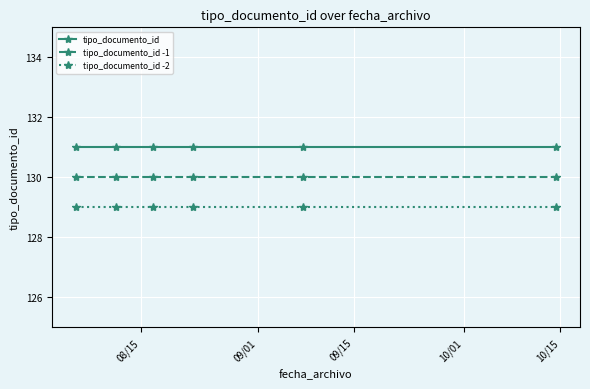

True or false: tipo_documento_id -2 has more than 2 interior local peaks.

False